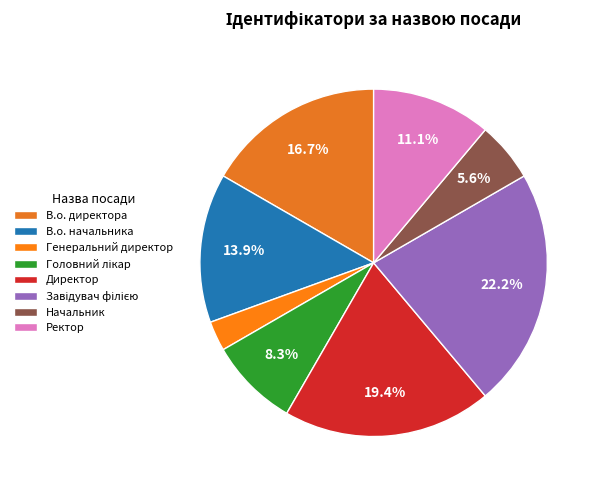

How many segments does this pie chart have?

8